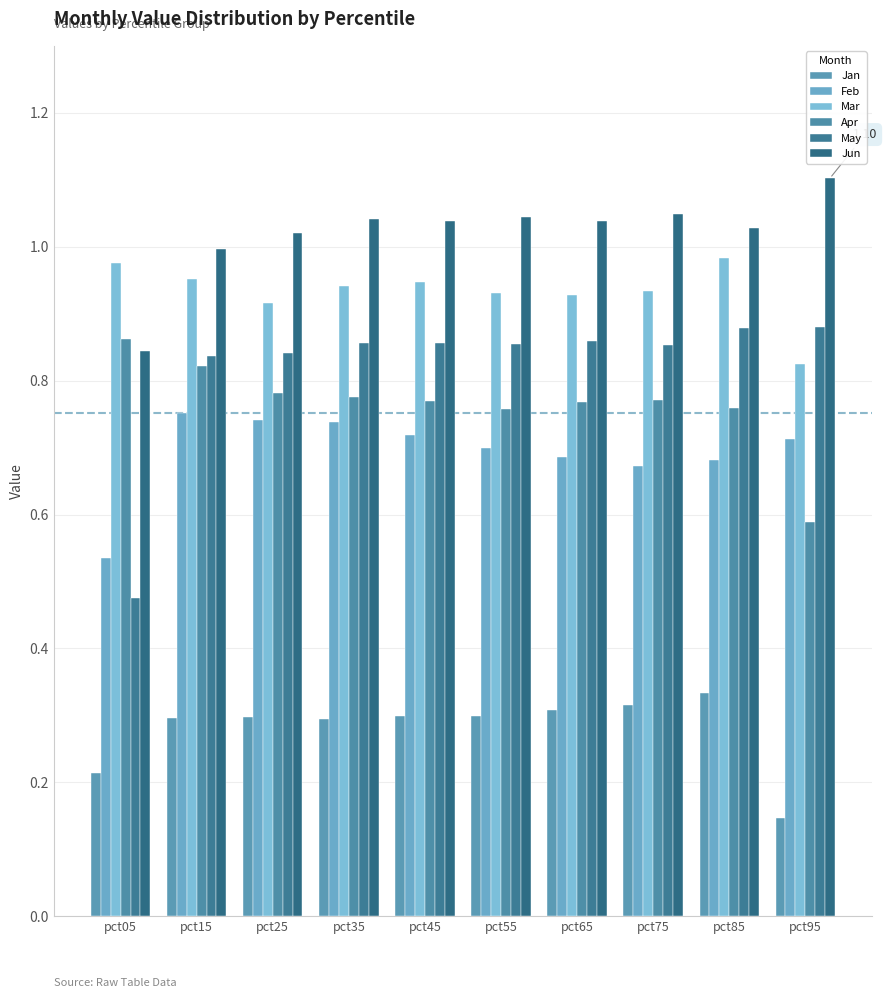

What is the smallest value displayed?

0.1